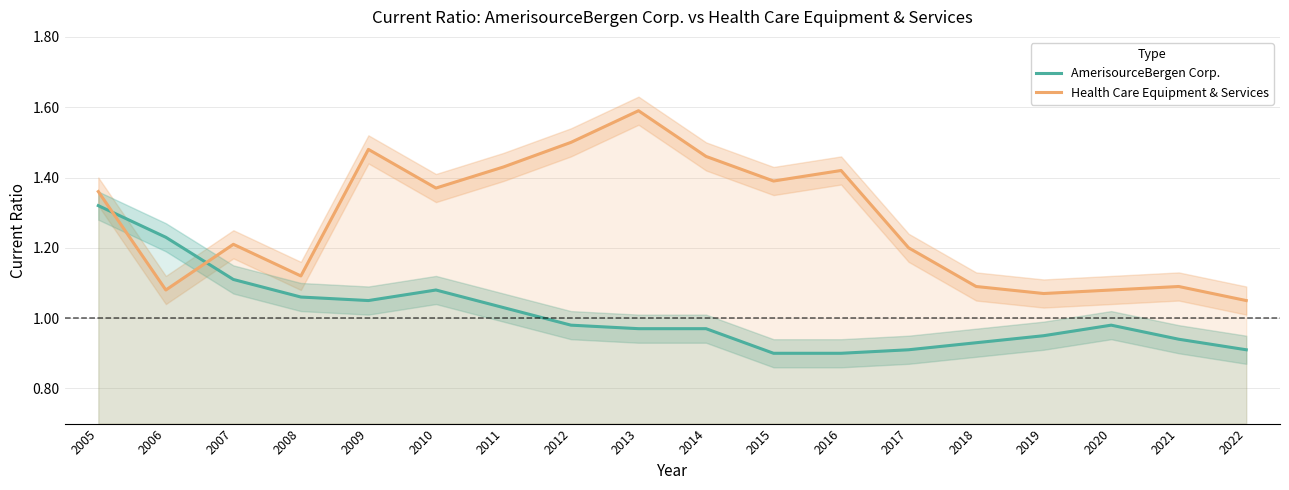

At how many categories does at least one series exceed 1?

18